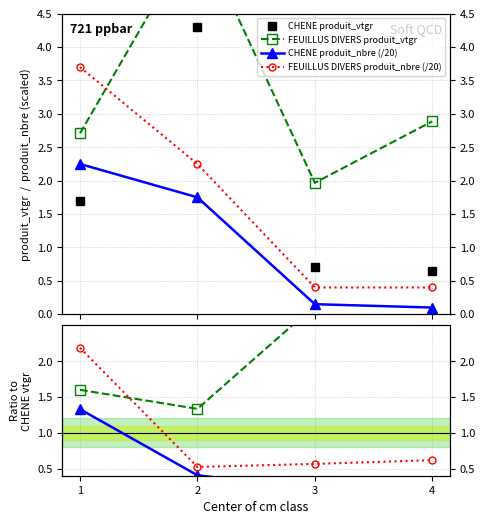

Which series has the widest spread of values?

FEUILLUS DIVERS produit_vtgr